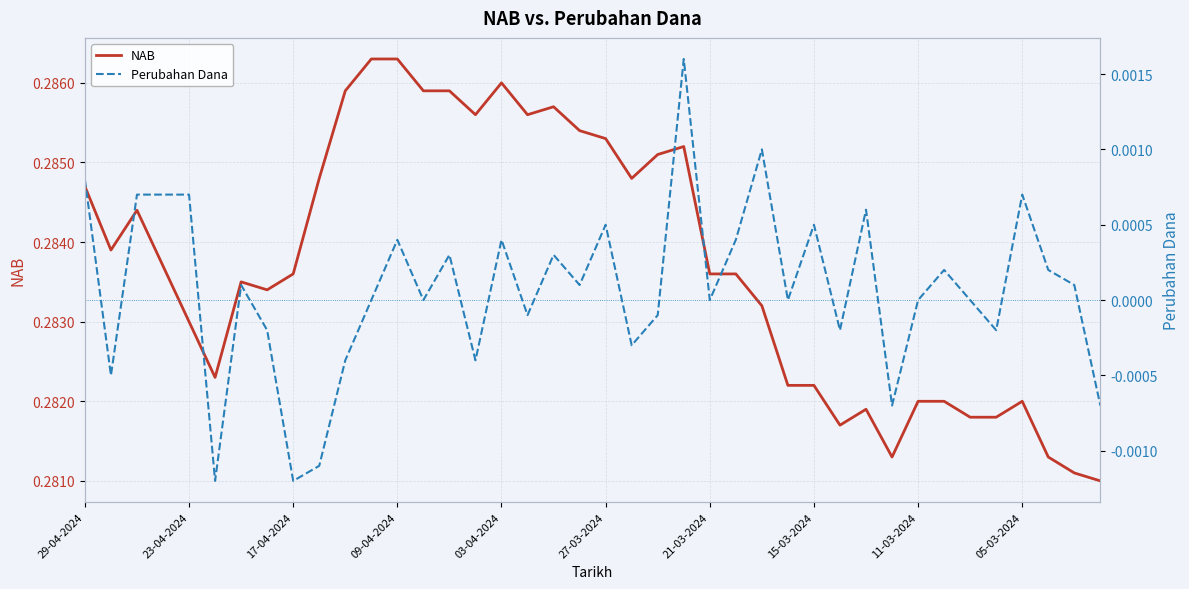

Between 26 and 18, which is larger?

18